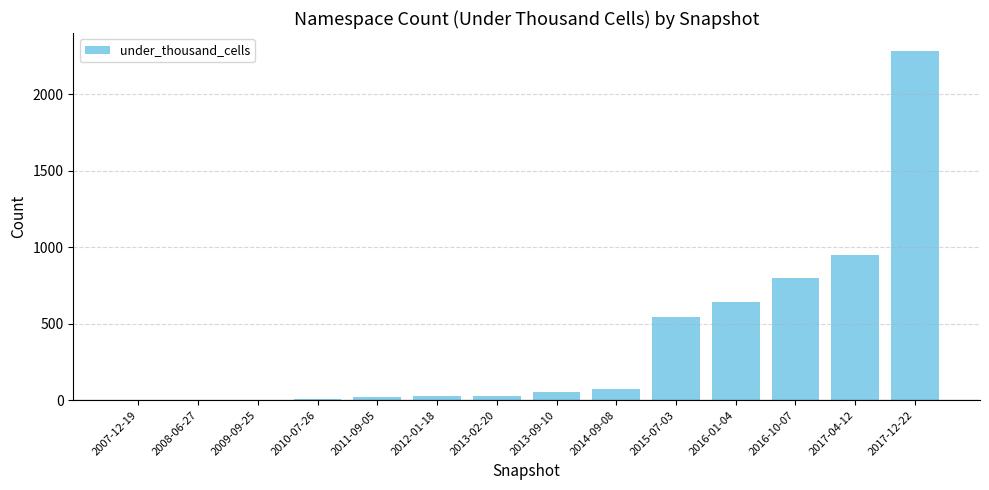

Where is the data nearest to the value 1143?

2017-04-12